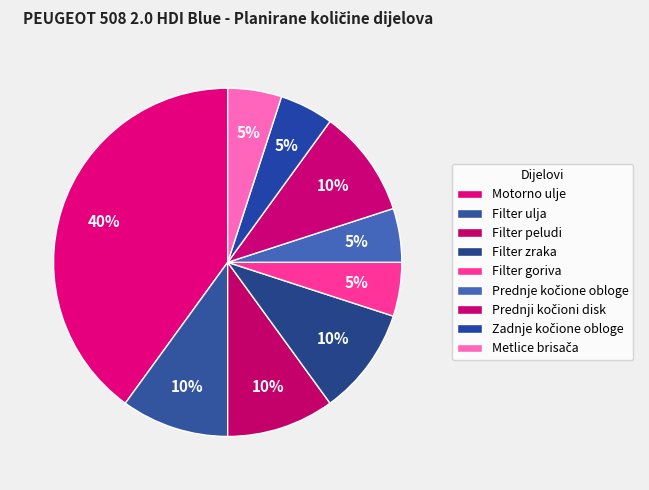

Is there a majority slice in this chart?

No